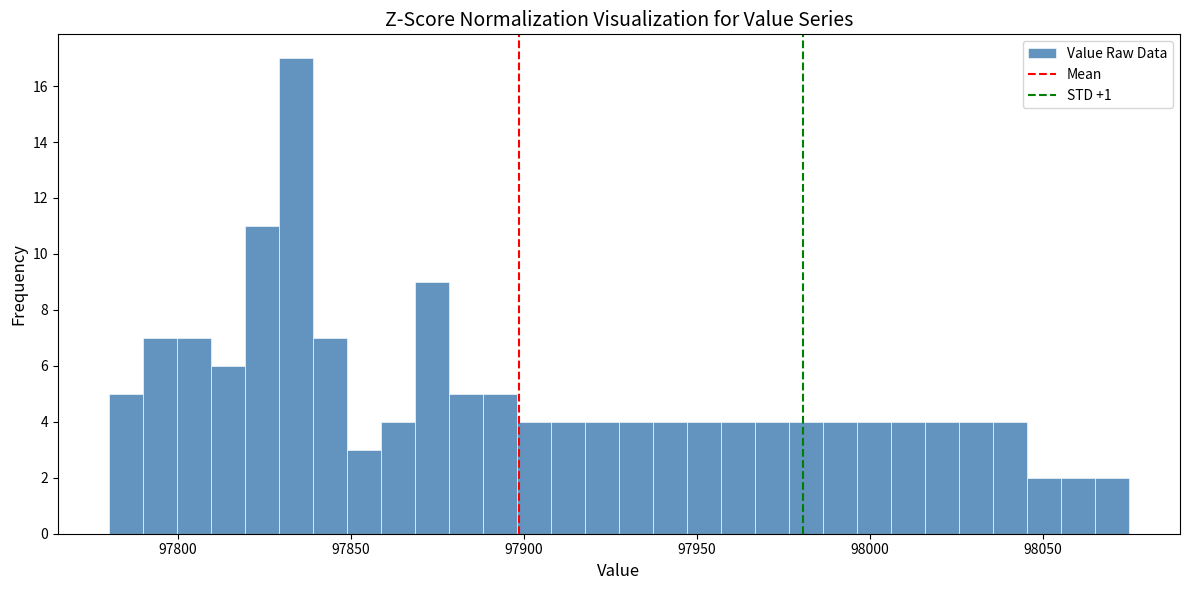

Around what value on the x-axis is the tallest bar? Give the approximate position of its centre, as read against the axis.

97835